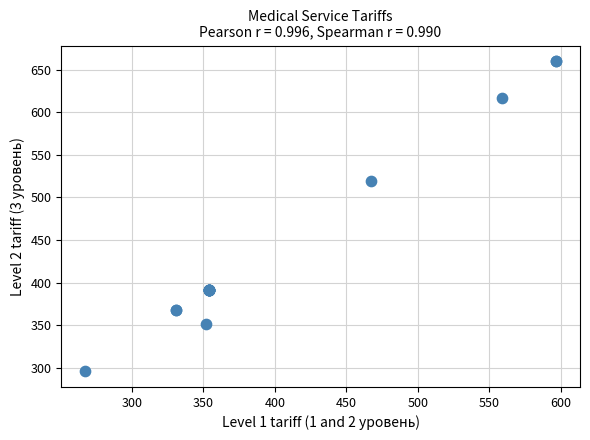

What Y value in the scatter plot is closest to 478?

519